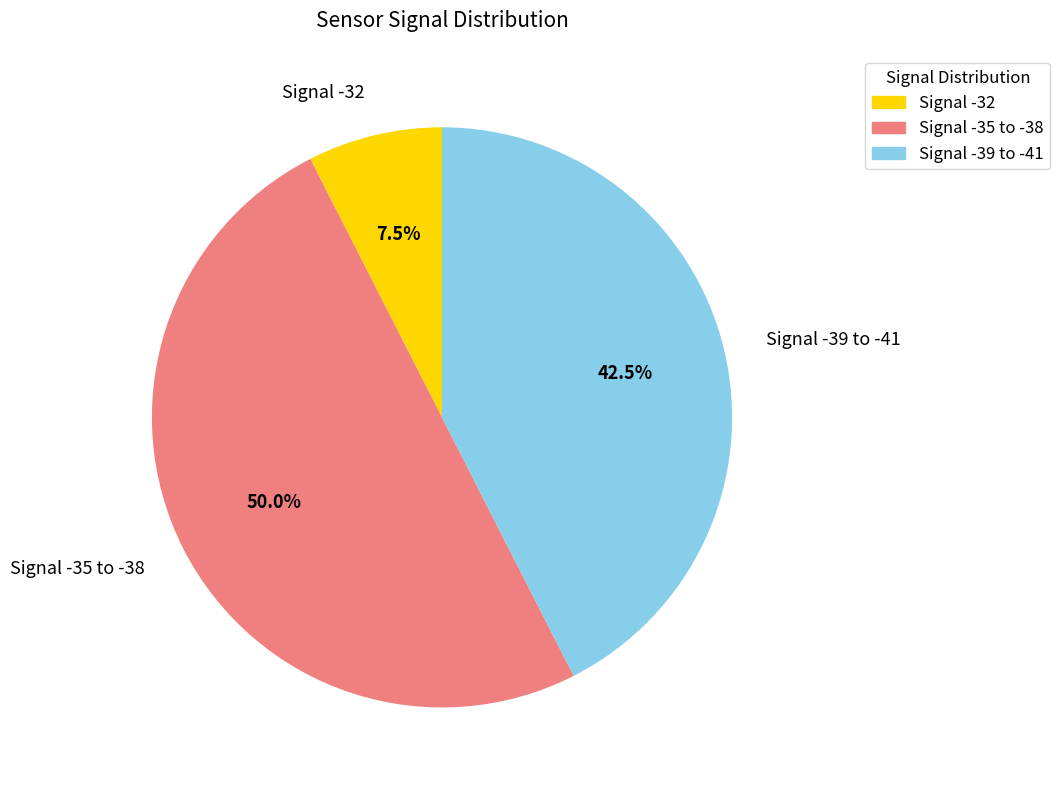

How many segments does this pie chart have?

3